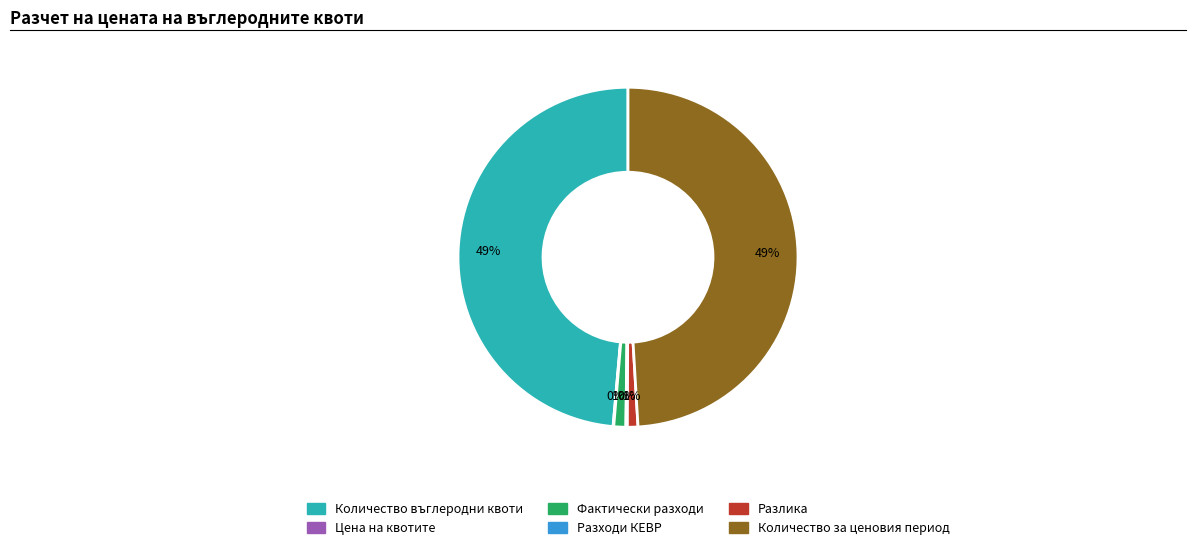

Does any single category account for the majority?

No